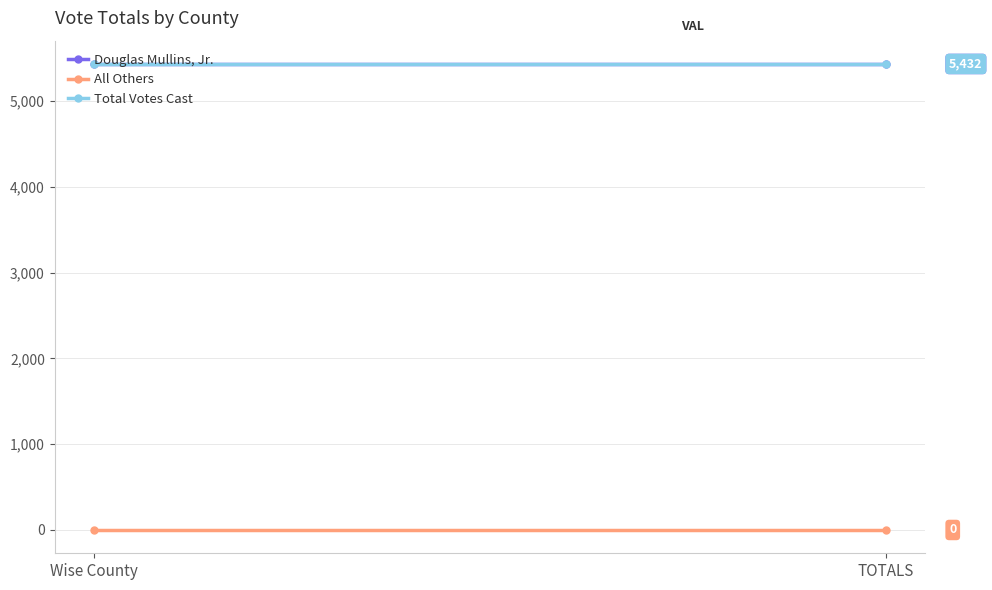

What are all the series names shown in the legend?

Douglas Mullins, Jr., All Others, Total Votes Cast